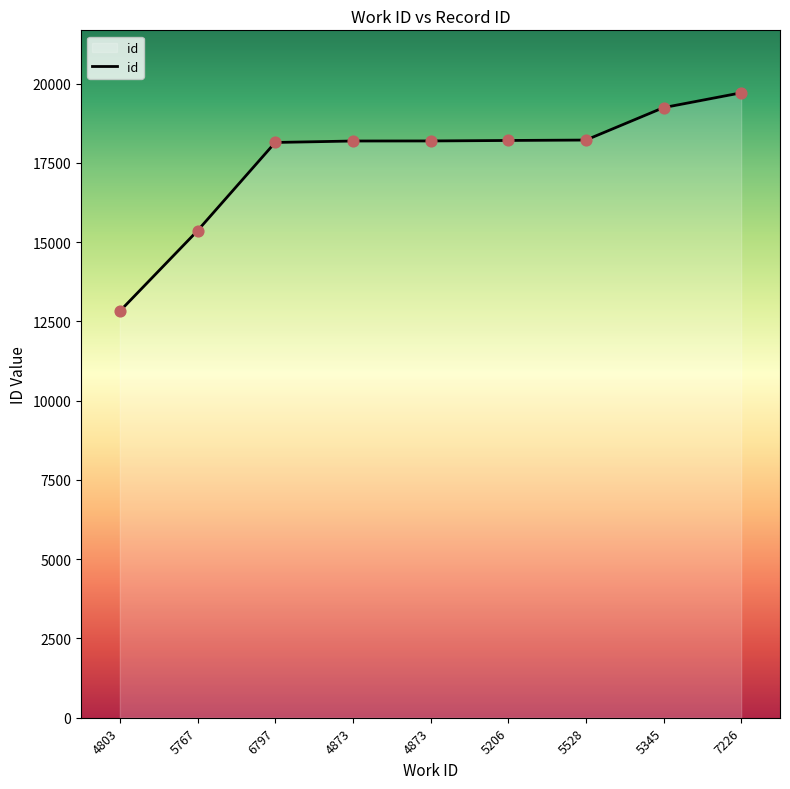

Between 6797 and 7226, which is larger?

7226